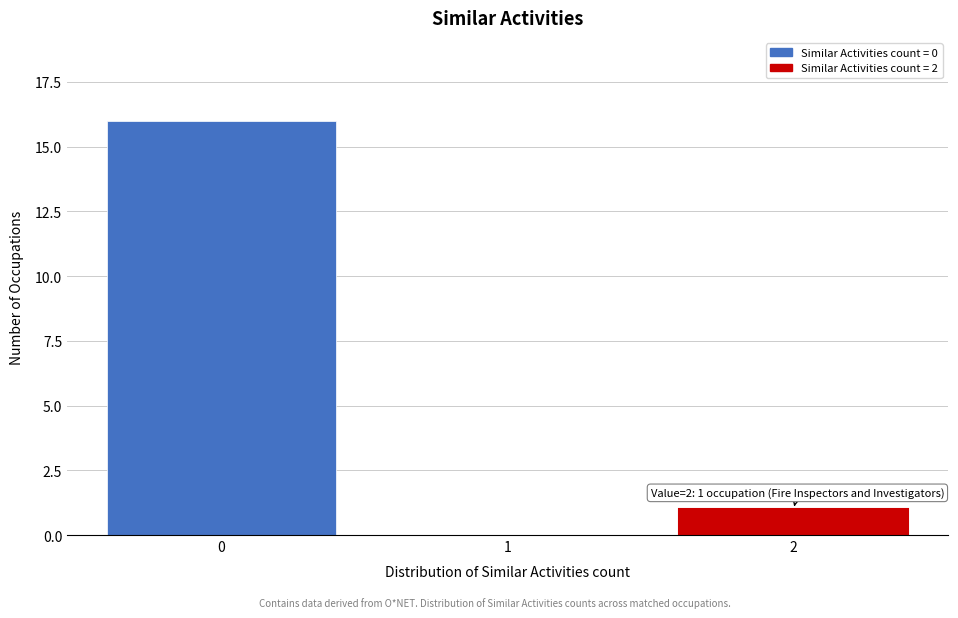

Reading left to right, transcribe all the data shown in this chart.

0=16	1=0	2=1